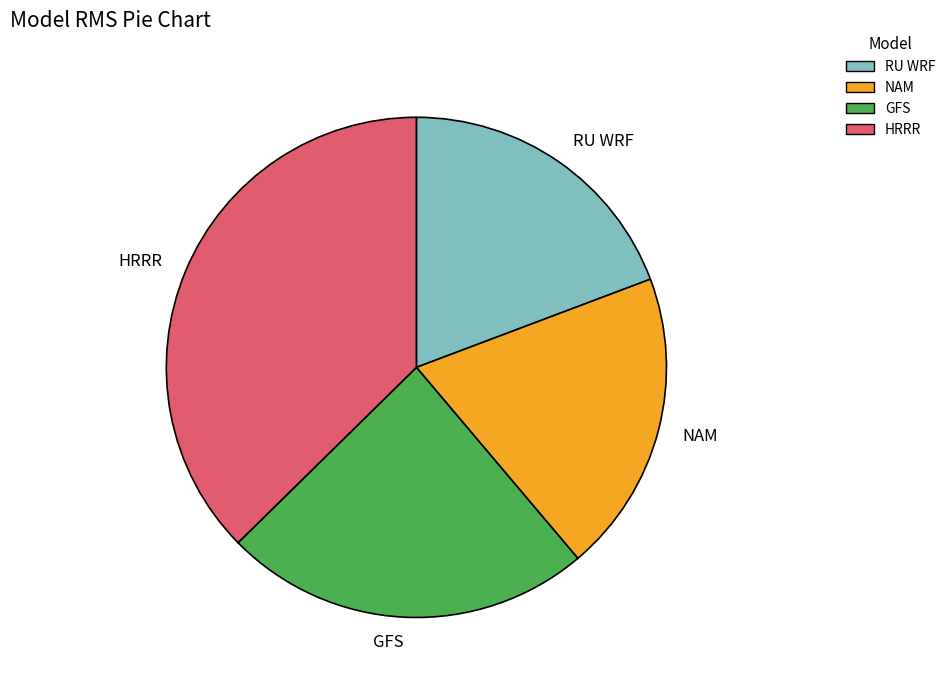

Is it true that GFS is 24% of the pie?

True